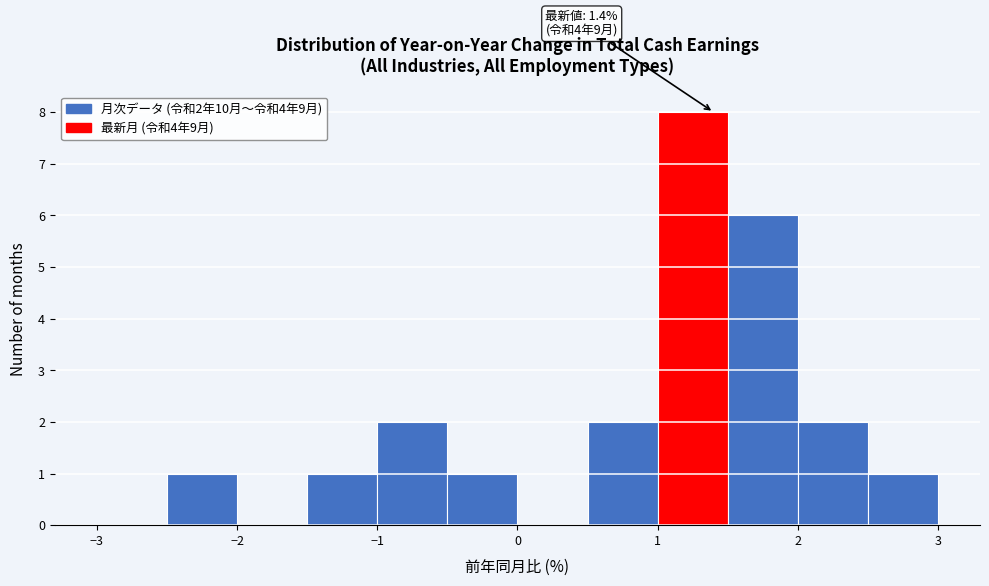

Over which range of the x-axis is the bar tallest?

1.0 to 1.5